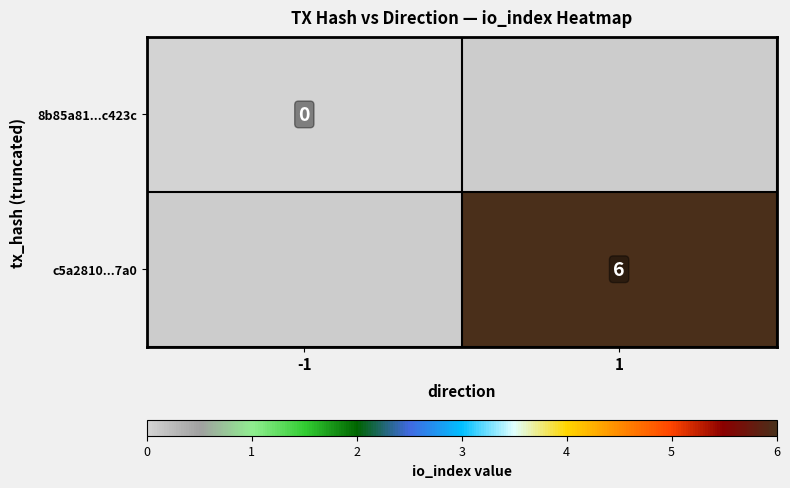

The c5a2810...7a0 series shows 6 at 1. True or false?

True